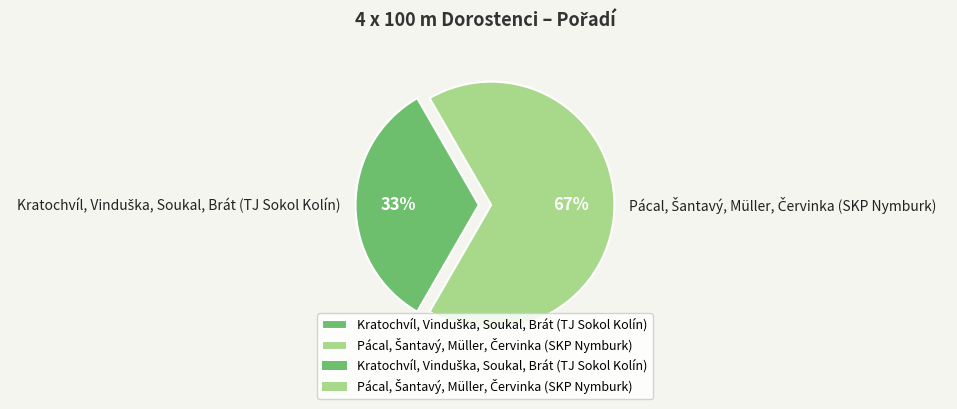

Is there any slice that represents more than half of the pie?

Yes